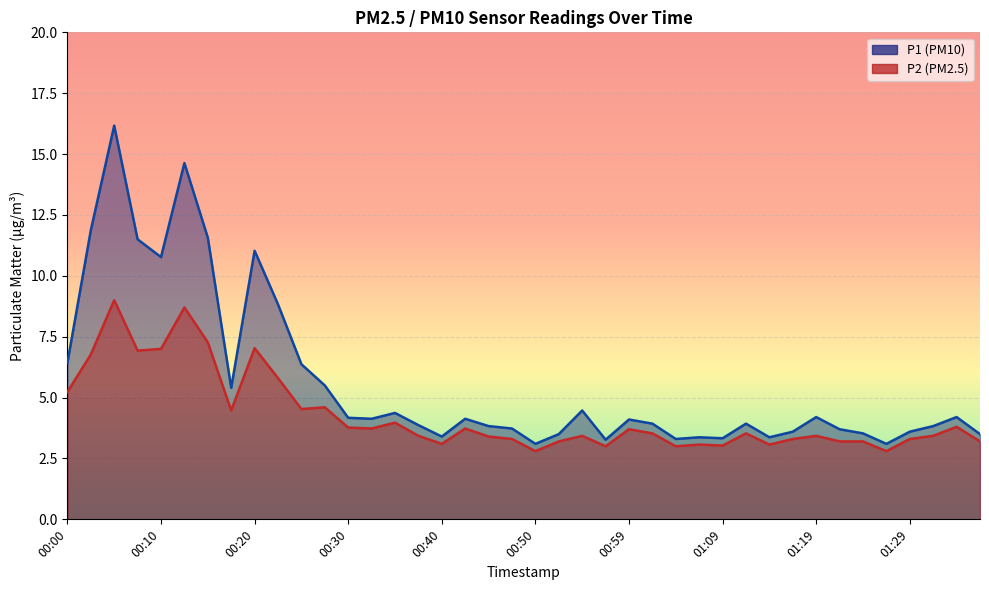

Where is P2 nearest to the value 5?

00:00